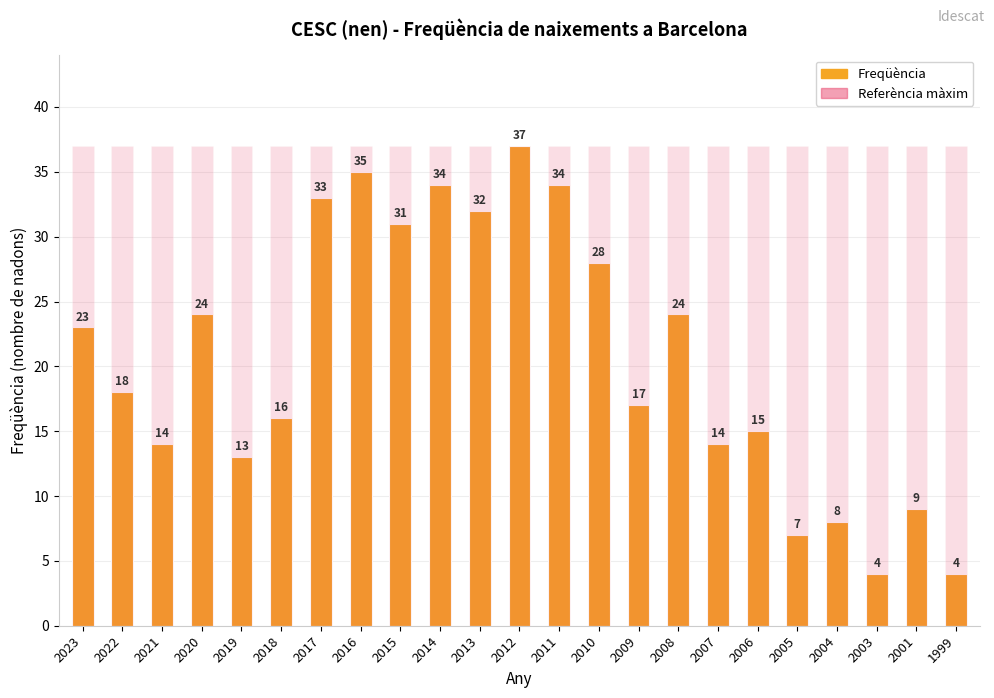

Are the bars grouped side by side (vs. stacked)?

Yes